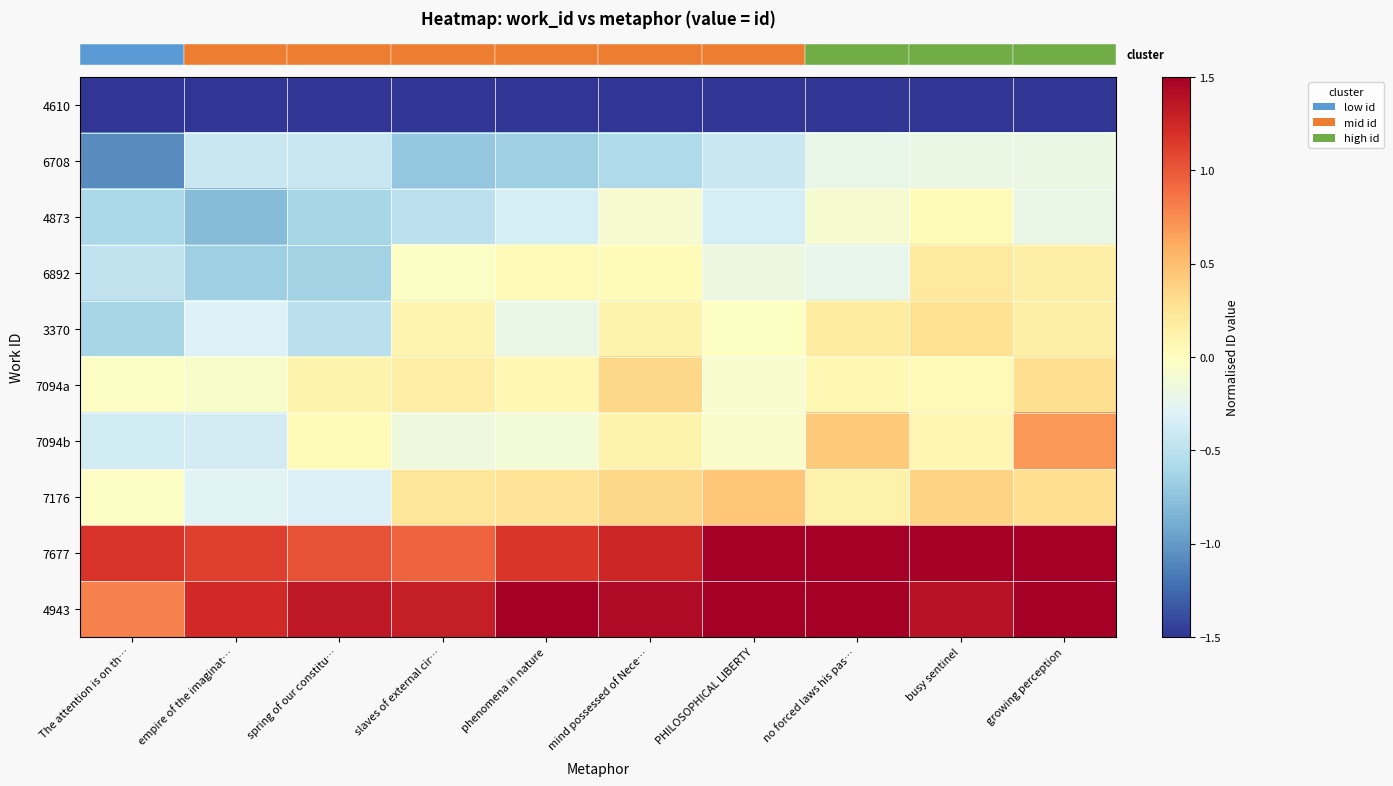

Which label corresponds to the largest value in the chart?

busy sentinel